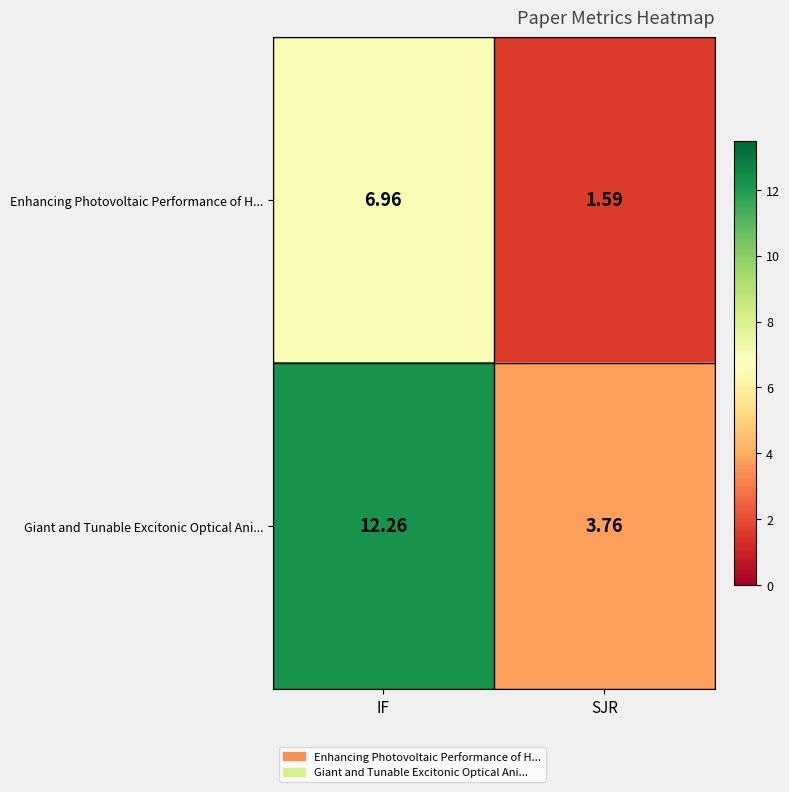

How many series are shown in this chart?

2